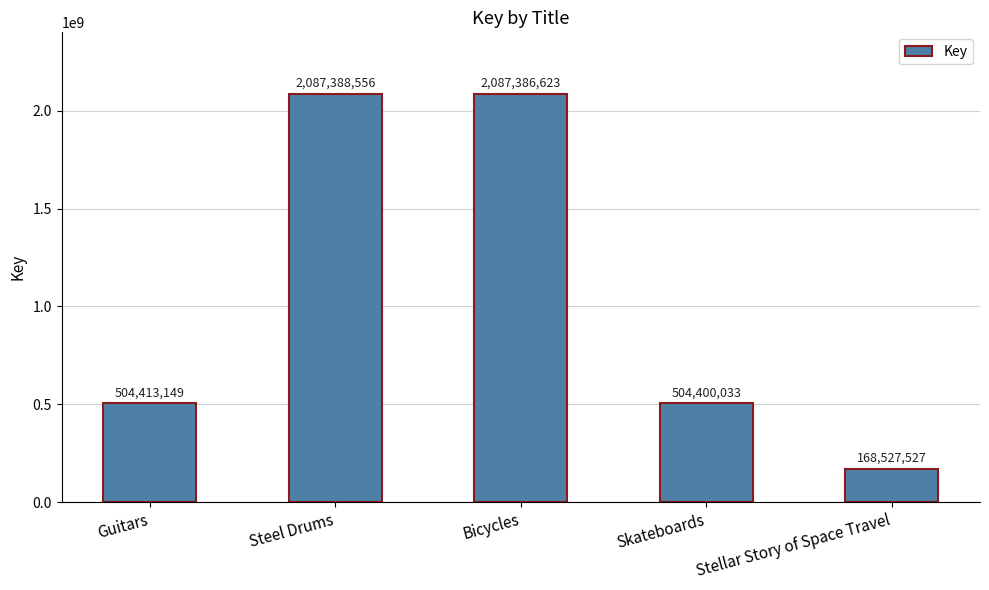

What is the change in value from Guitars to Bicycles?

+1582973474